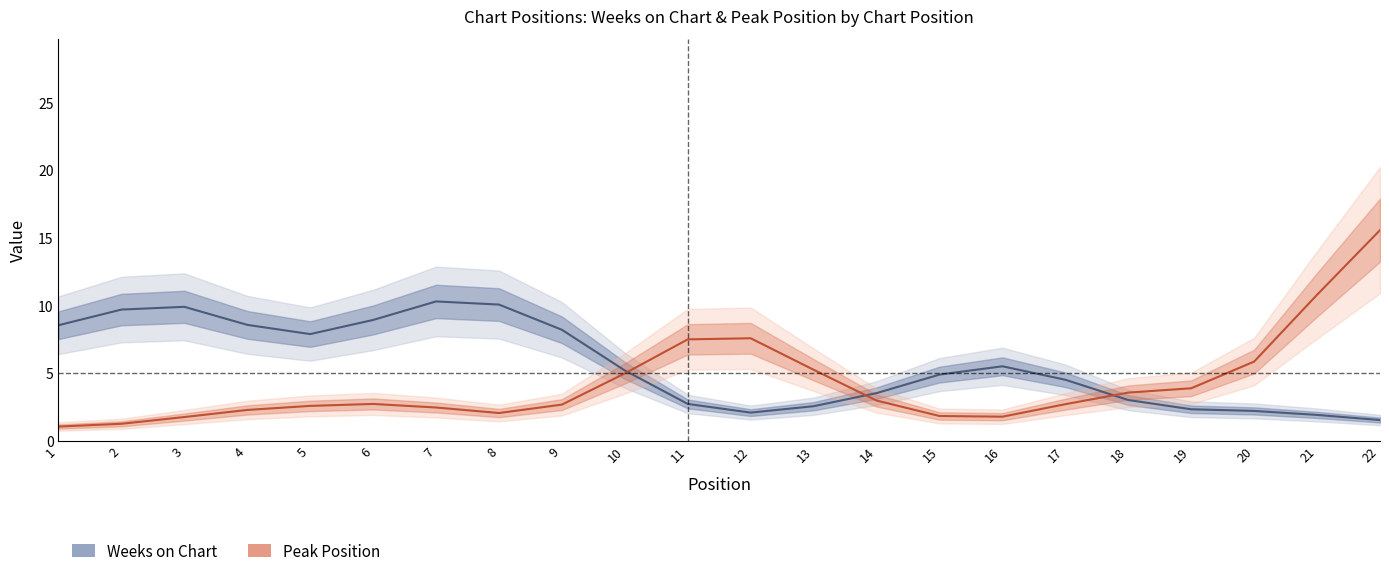

What is the average value of the Weeks on Chart series?

5.6